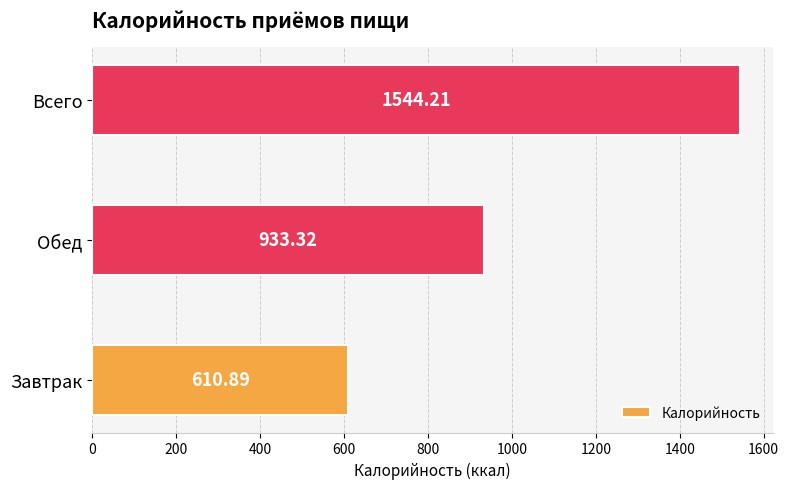

What is the change in value from Обед to Всего?

+610.9